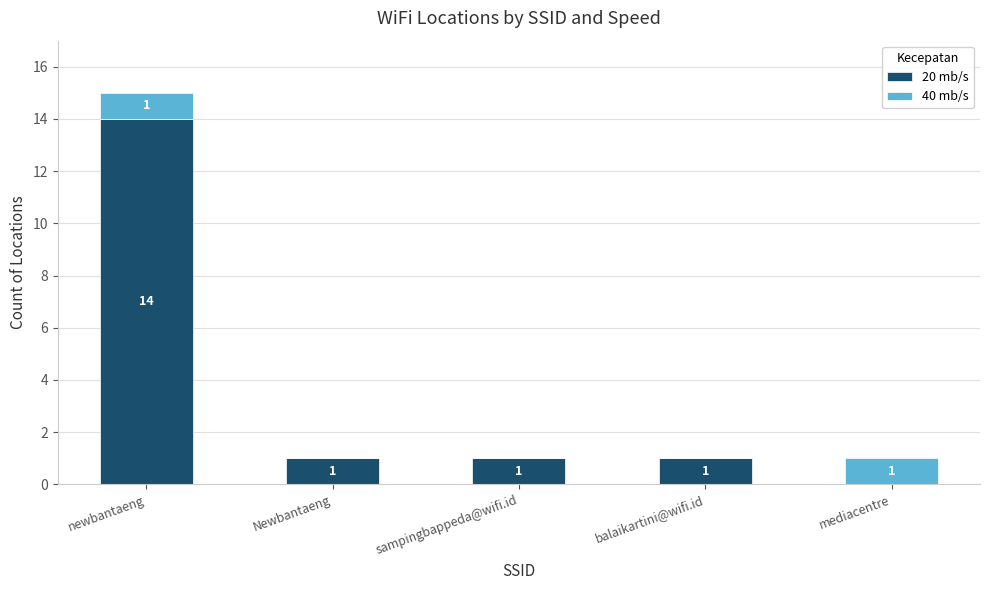

What value does the 20 mb/s series have at newbantaeng?

14